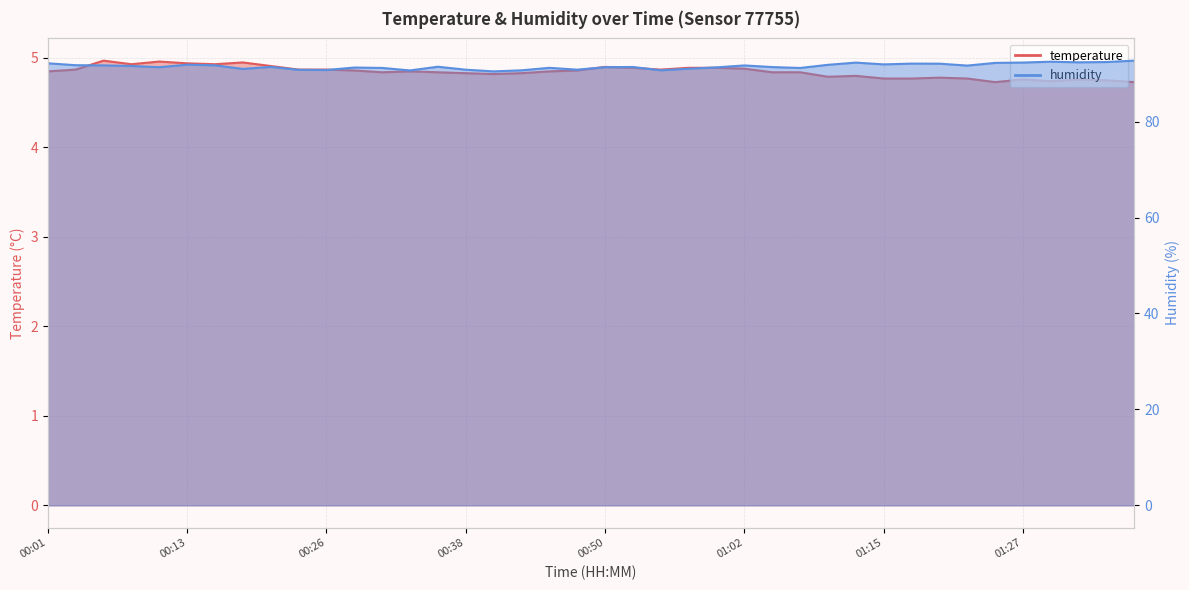

True or false: temperature has more than 0 points higher than both neighbors.

True